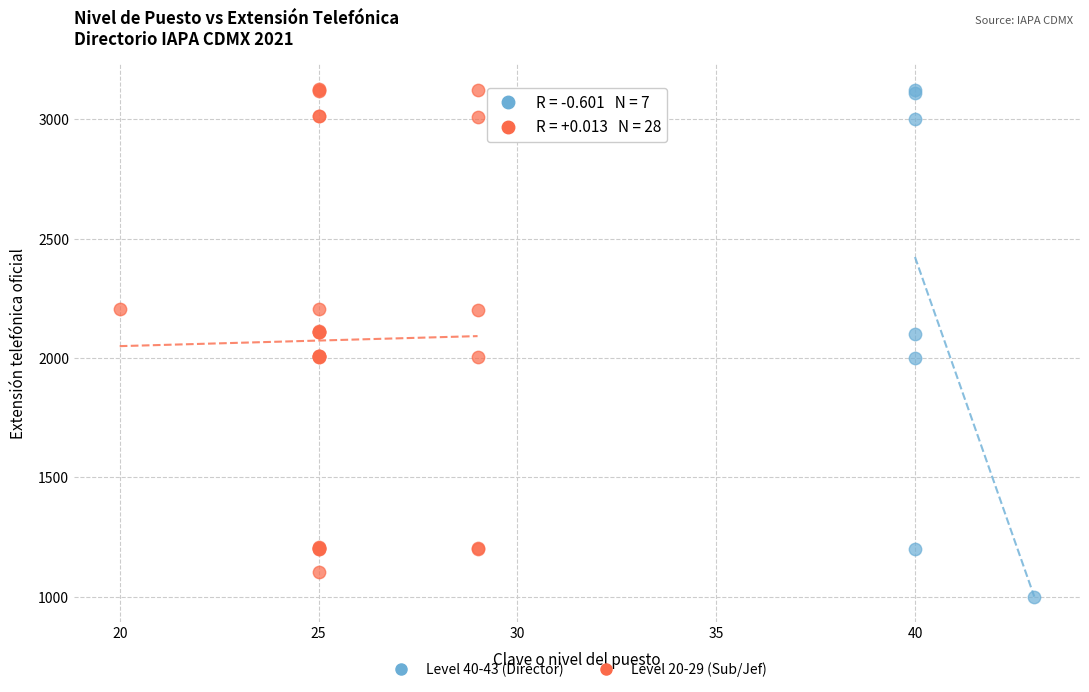

What are all the series names shown in the legend?

Level 40-43 (Director), Level 20-29 (Sub/Jef)